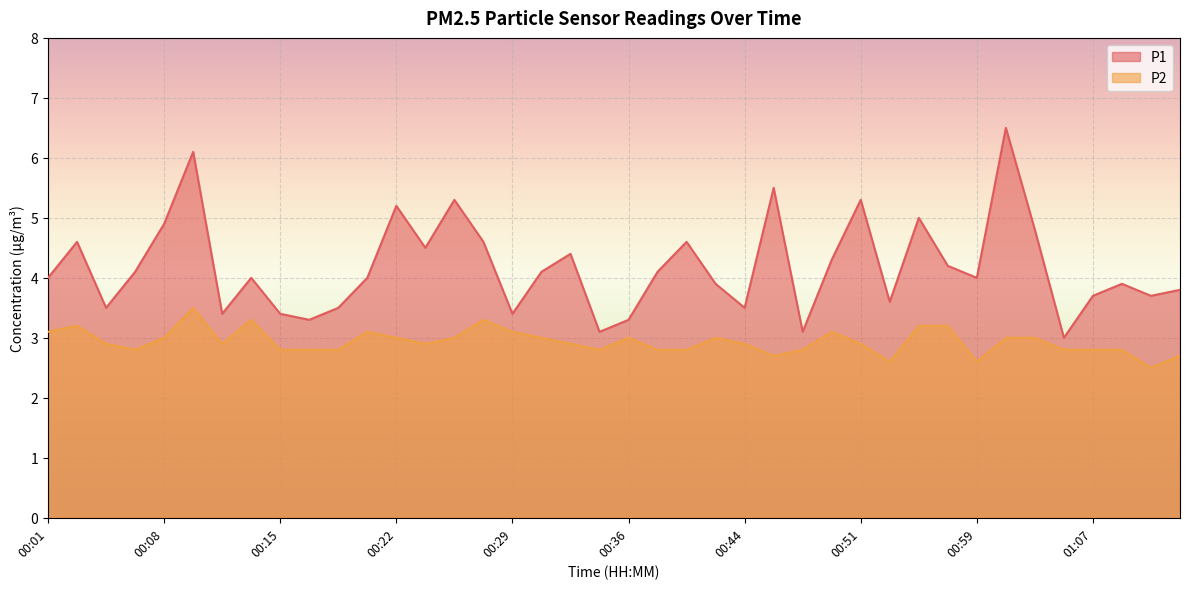

The value of P1 at 00:03 is 4.6. True or false?

True